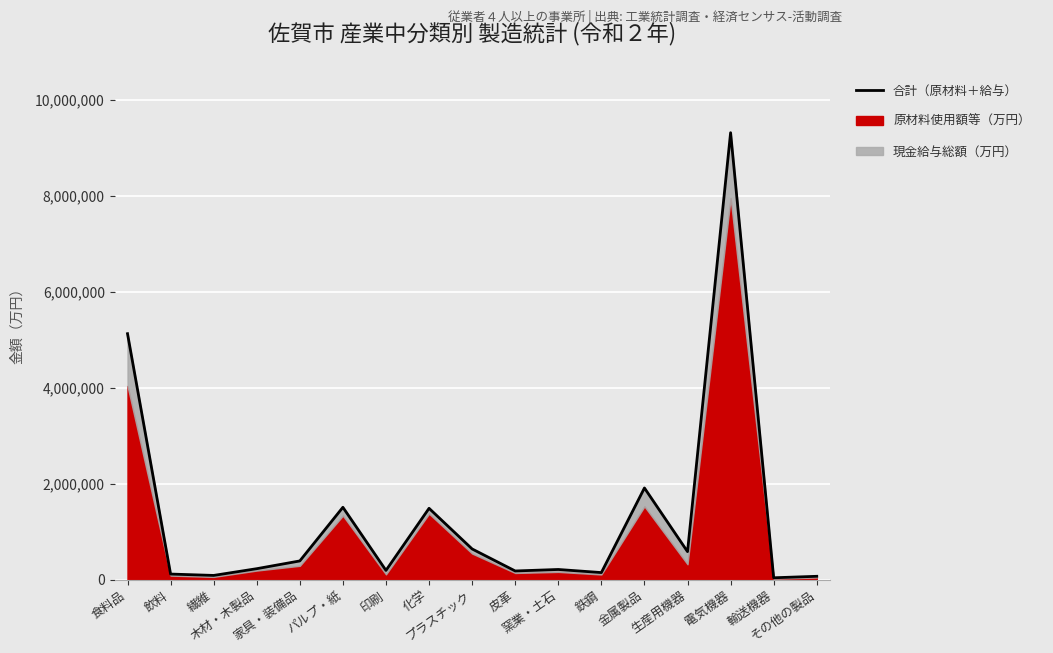

Between 生産用機器 and その他の製品, which is larger?

生産用機器